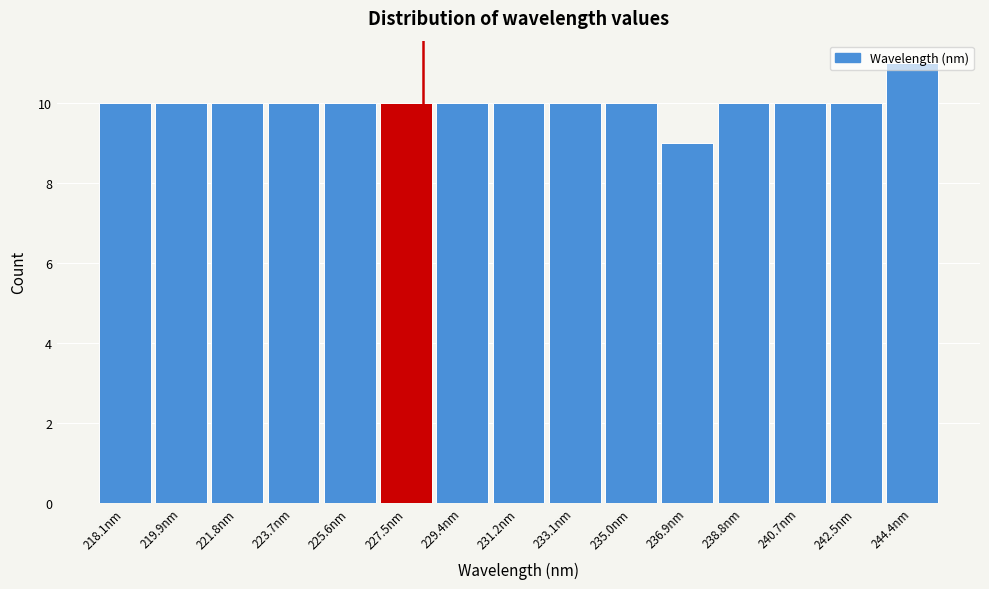

What is the maximum value shown in the chart?

11